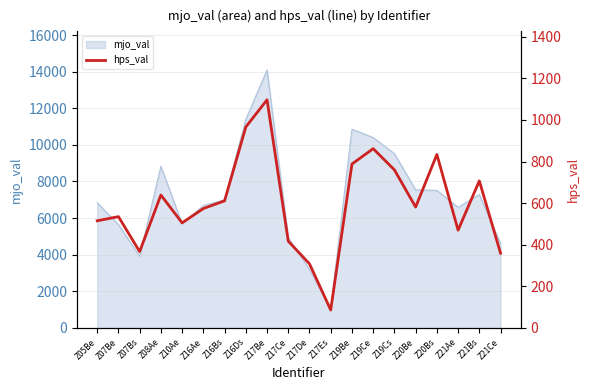

Which category has the lowest value across all series?

Z17Es